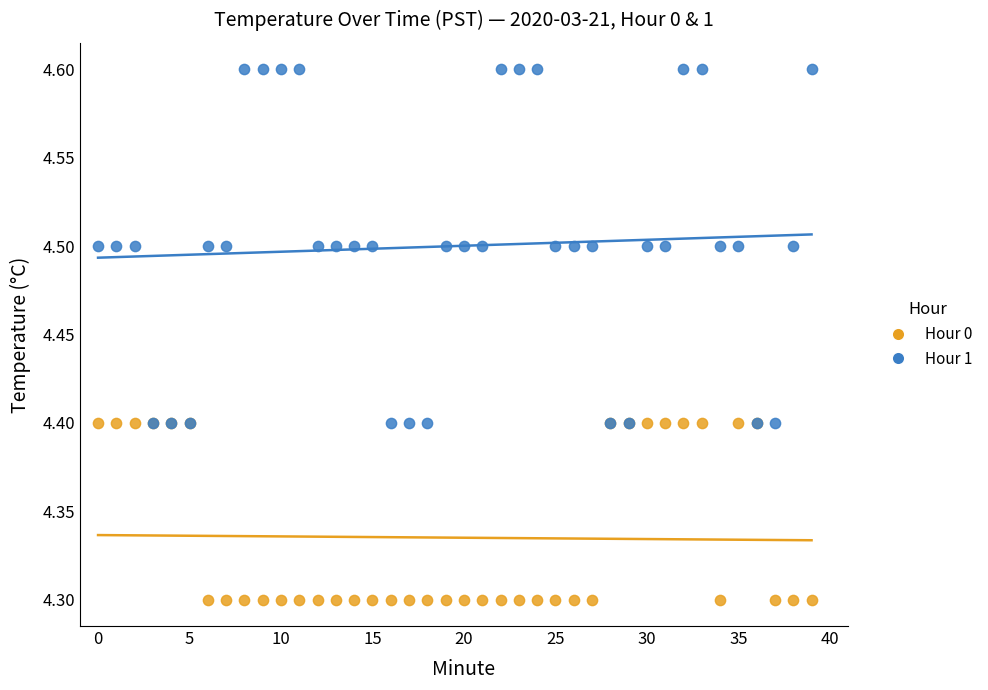

Which series reaches the maximum Y coordinate?

Hour 1